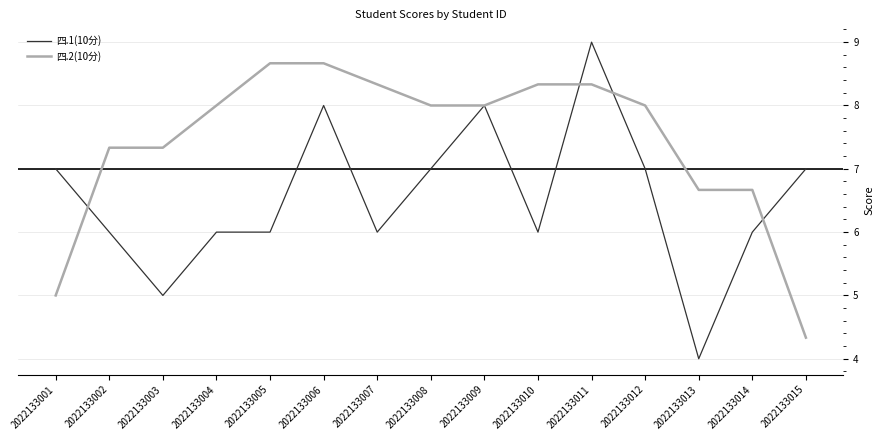

What is the sum of the 四.1(10分) values at 2022133008 and 2022133015?

14.0